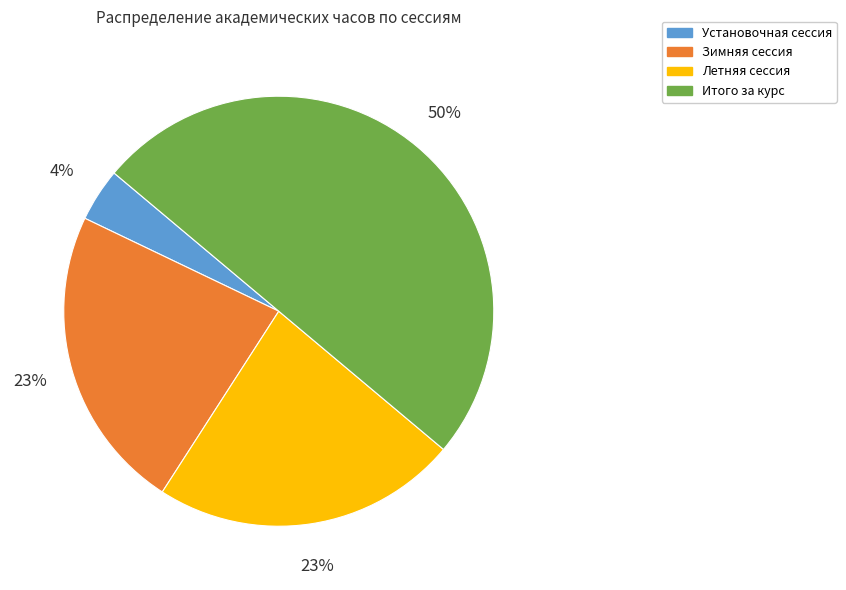

Is it true that Зимняя сессия is 23% of the pie?

True